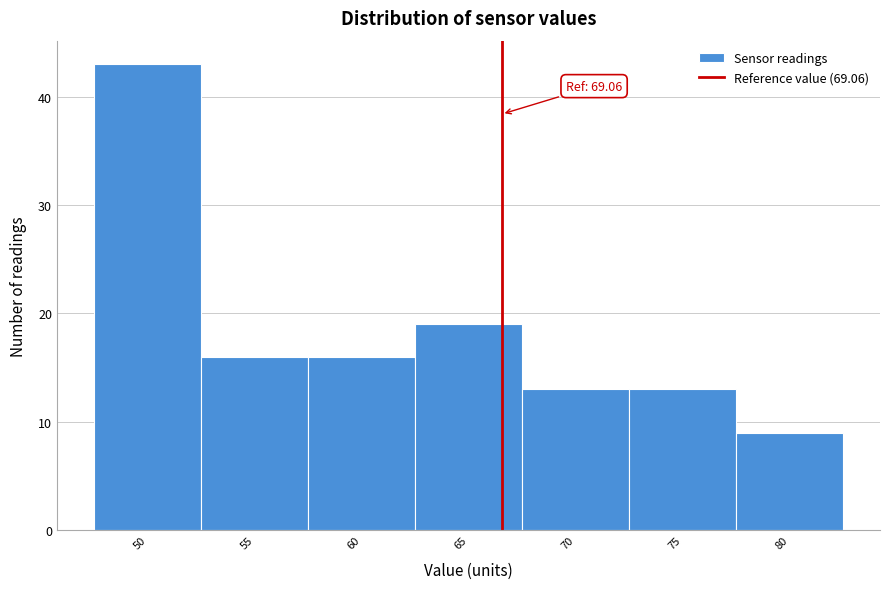

Reading right to left, transcribe all the data shown in this chart.

9	13	13	19	16	16	43